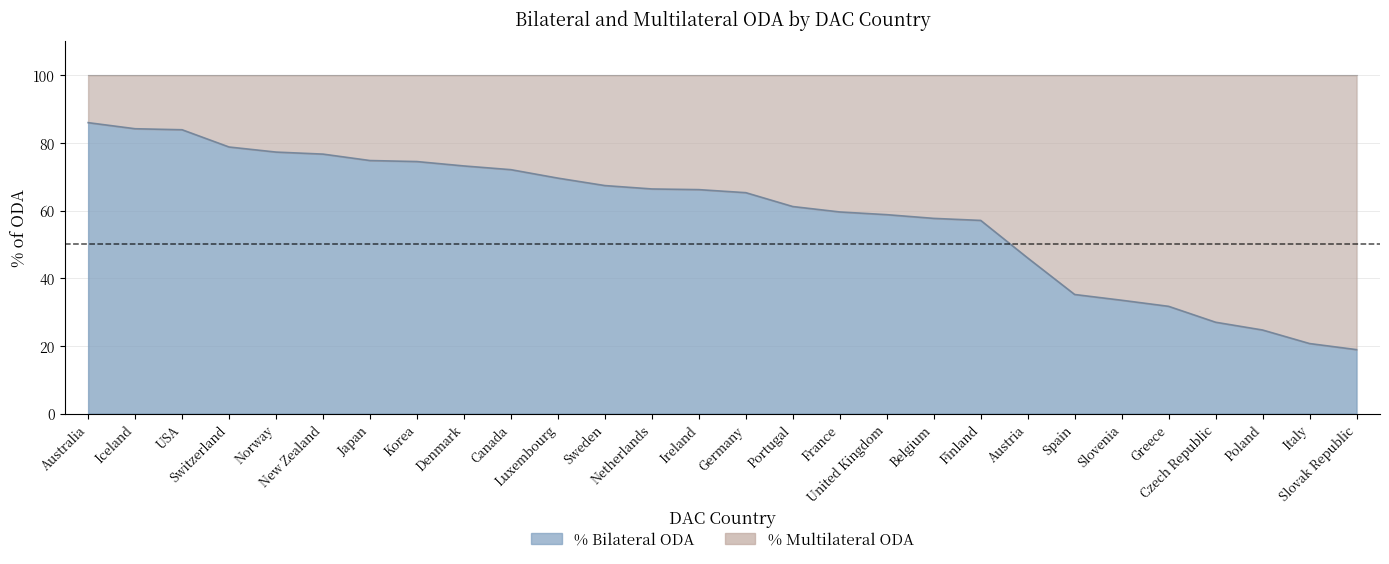

Reading left to right, extract all data points from this chart.

86.0	84.2	83.9	78.8	77.3	76.7	74.8	74.5	73.2	72.1	69.6	67.4	66.4	66.2	65.3	61.2	59.6	58.8	57.7	57.1	46.0	35.2	33.5	31.7	27.0	24.7	20.7	18.9